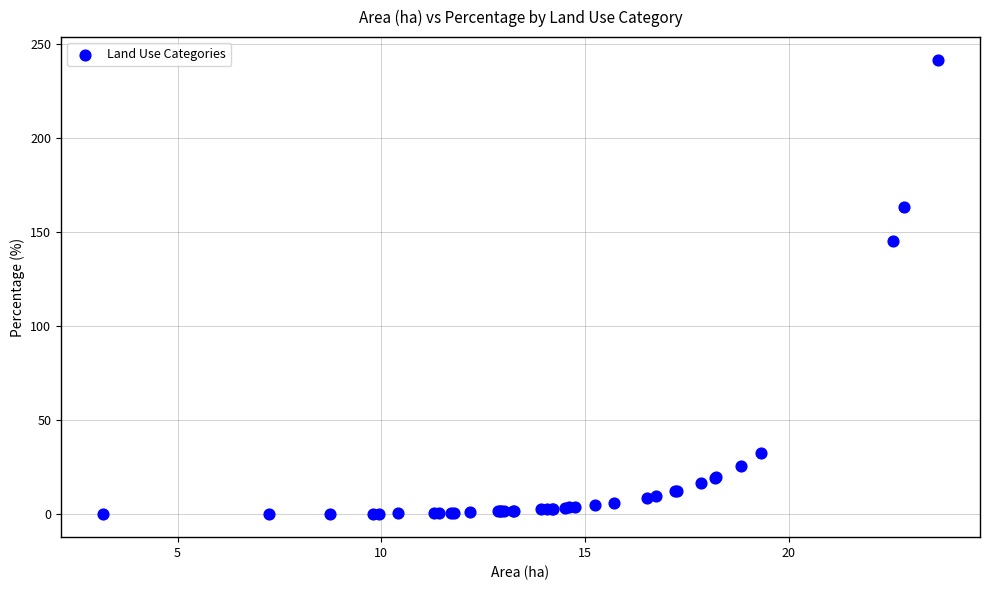

What Y value in the scatter plot is closest to 120?

145.3